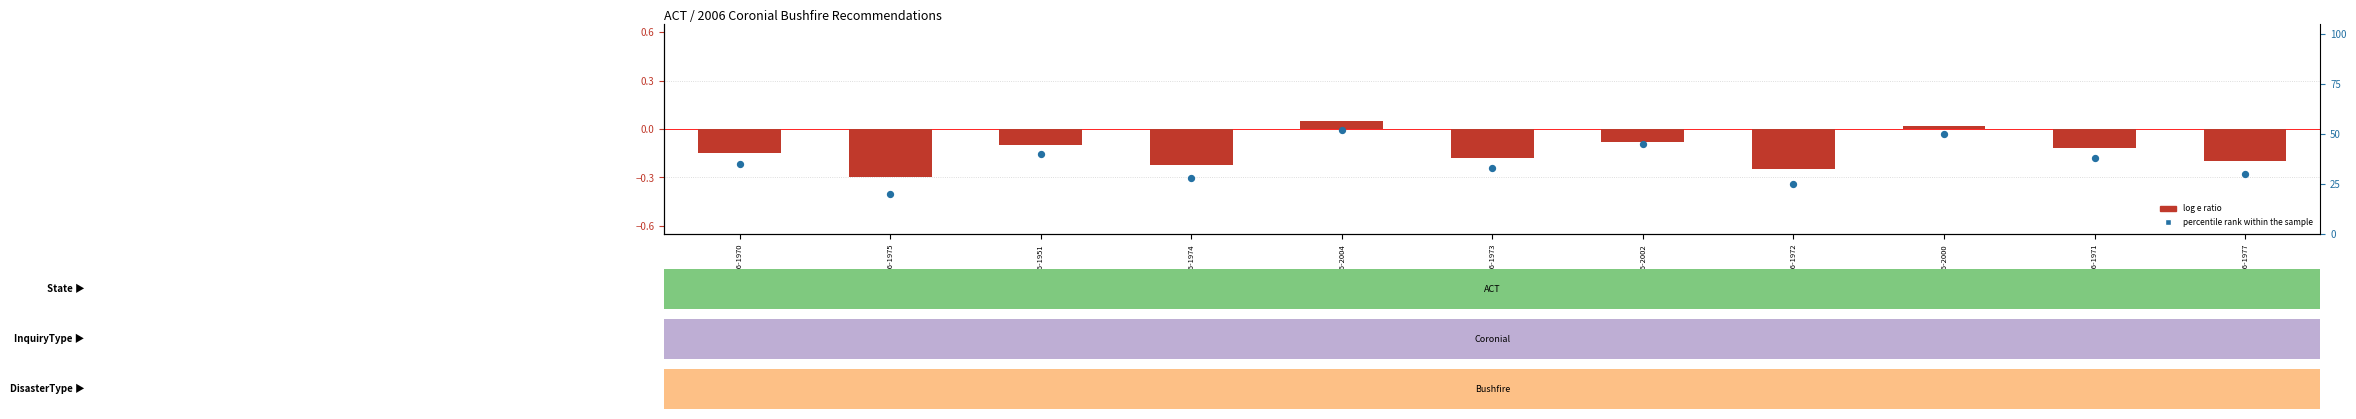

Where does the log e ratio series first go above 0?

REC126-2004